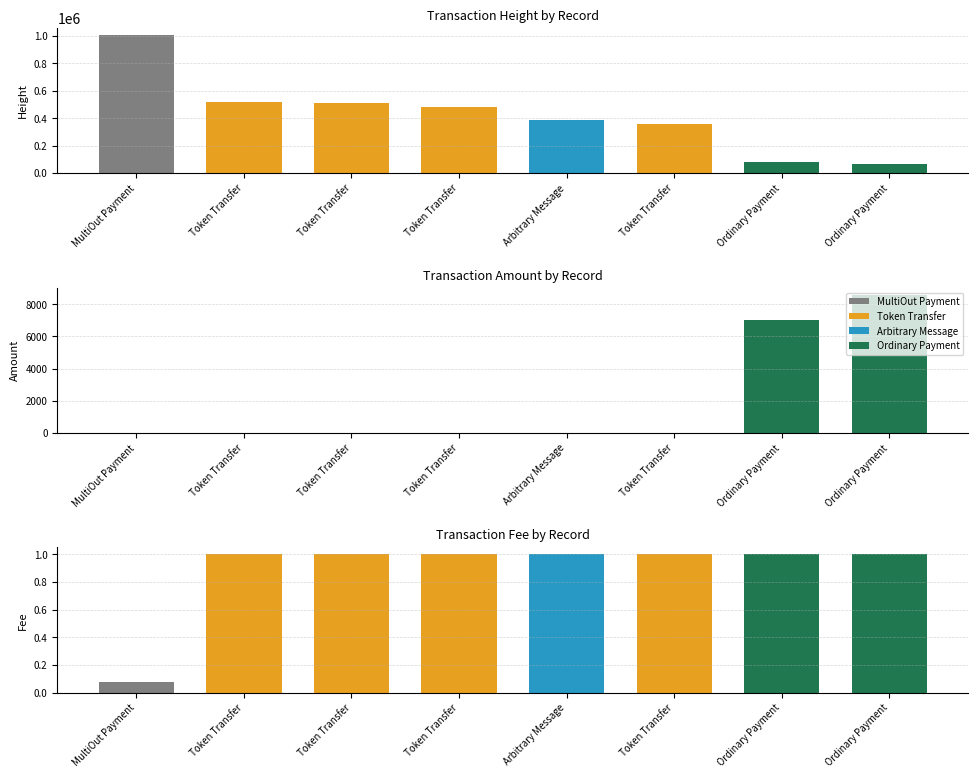

How many groups of bars are there?

8